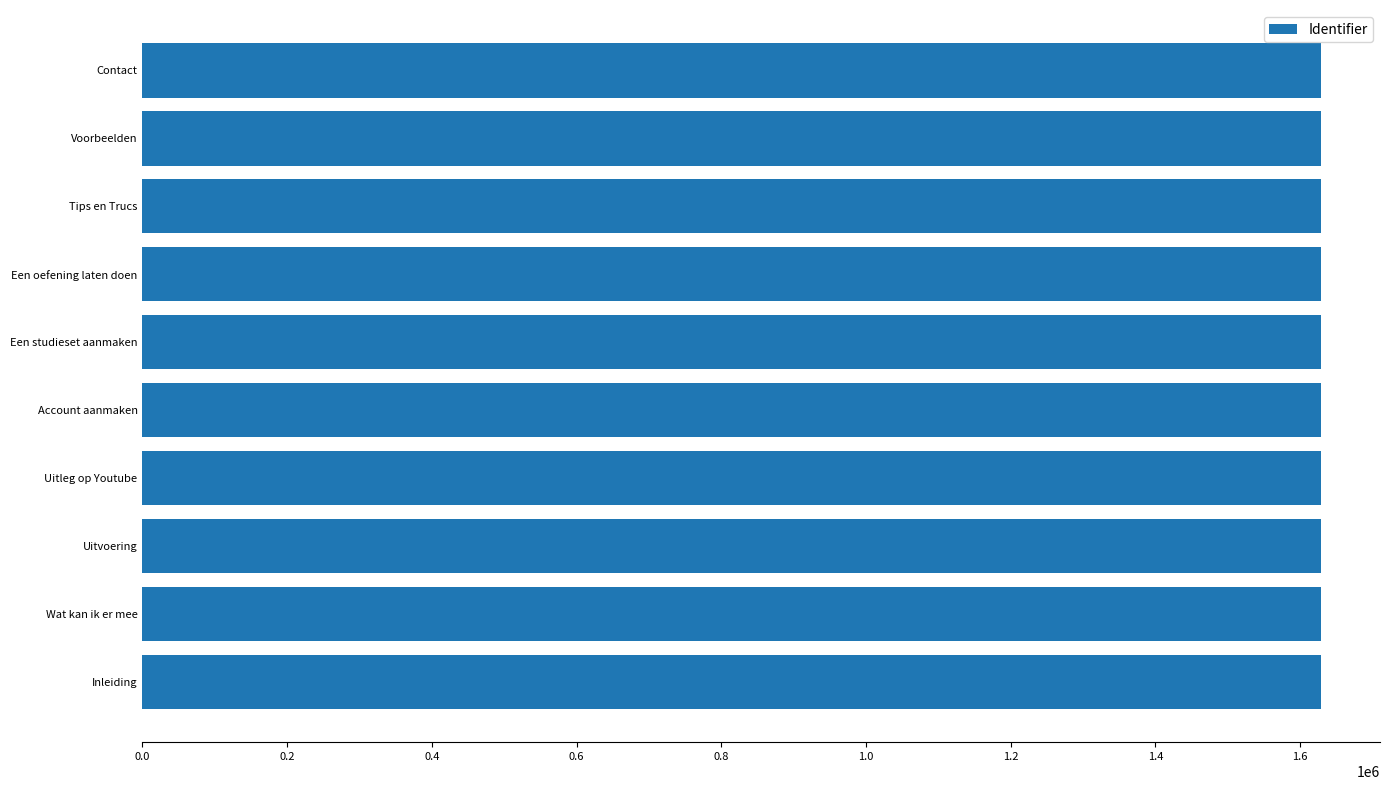

What is the ratio of the value at Een studieset aanmaken to the value at Account aanmaken?

1.0